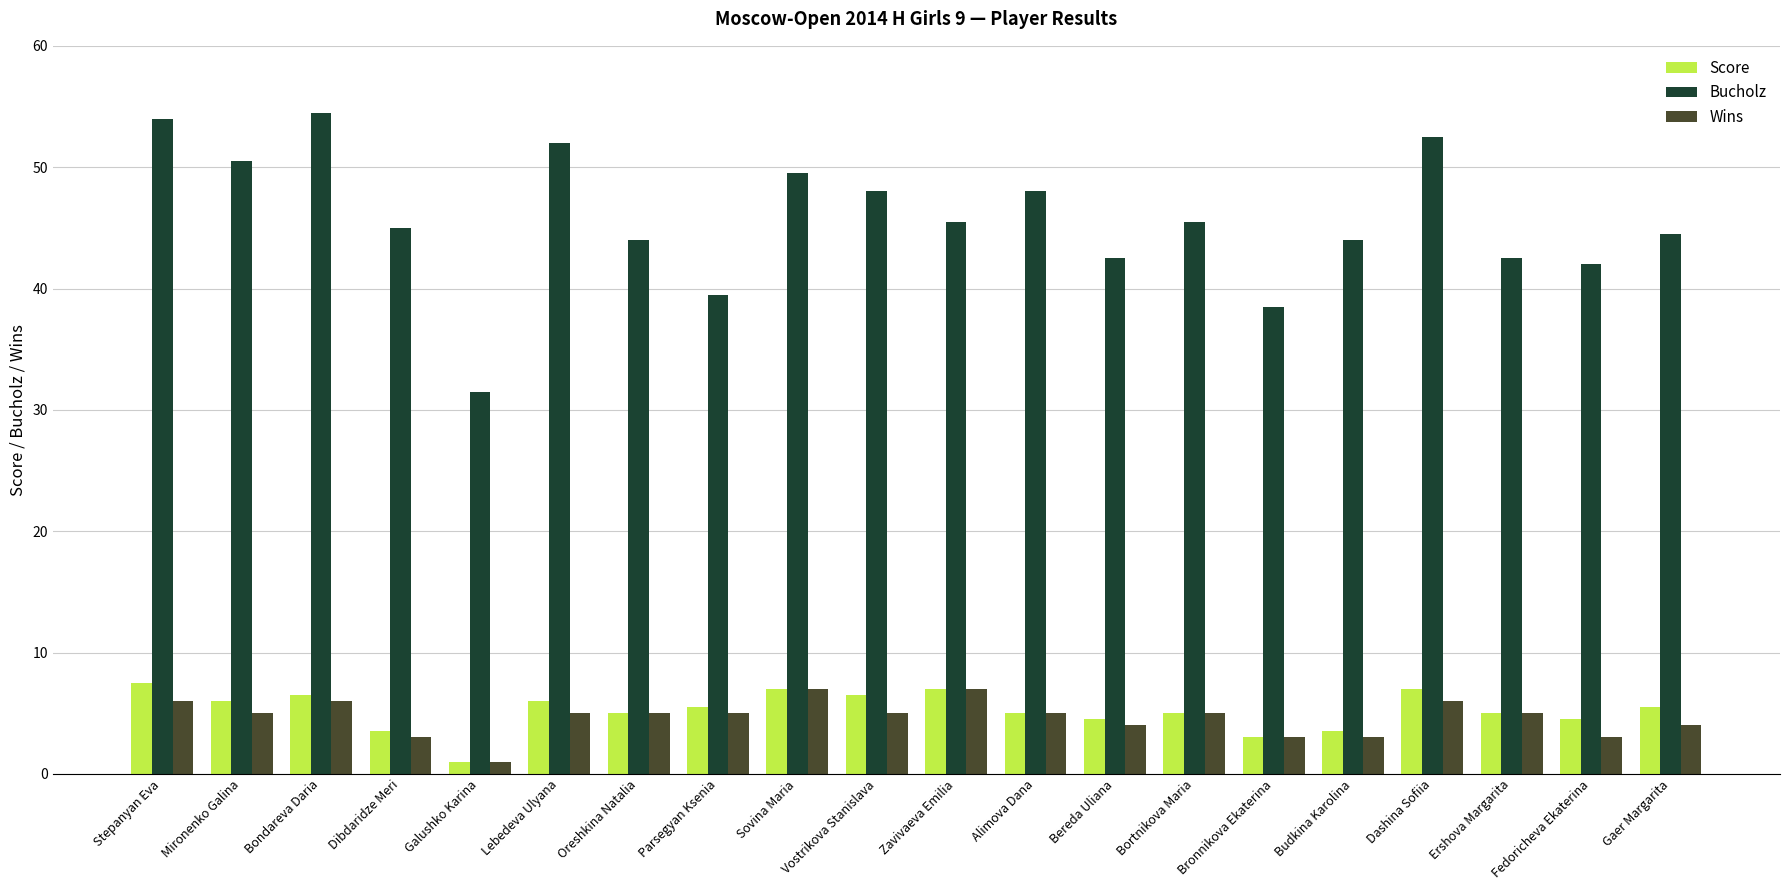

At how many categories does at least one series exceed 23?

20